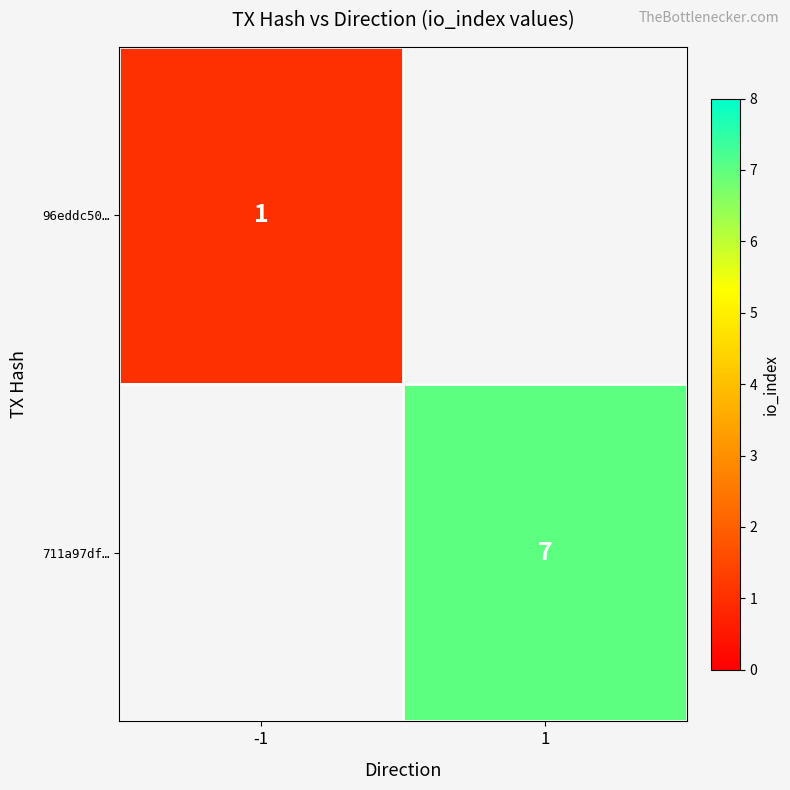

The value of 711a97df… at 1 is 7. True or false?

True